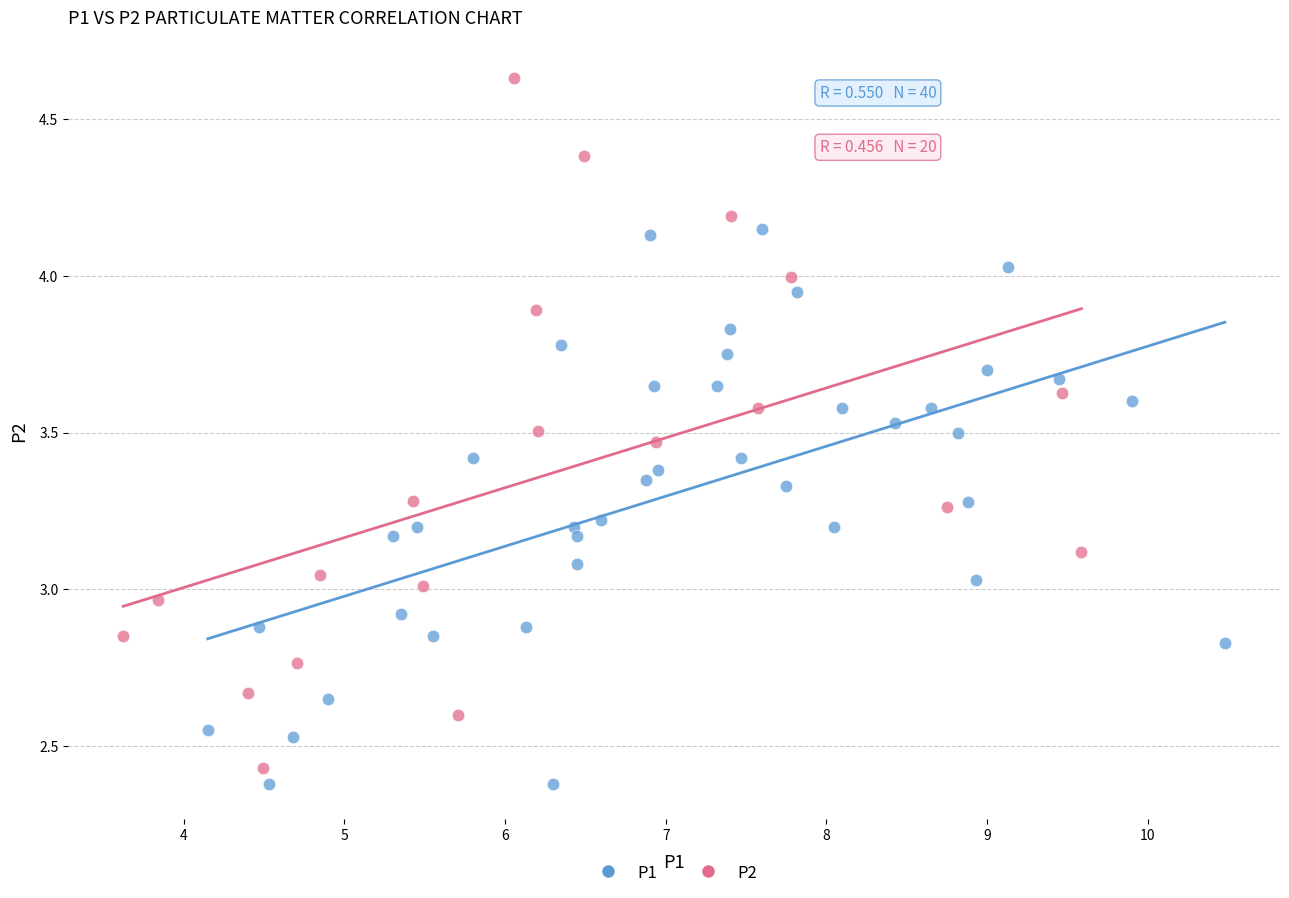

Which series reaches the maximum Y coordinate?

P2